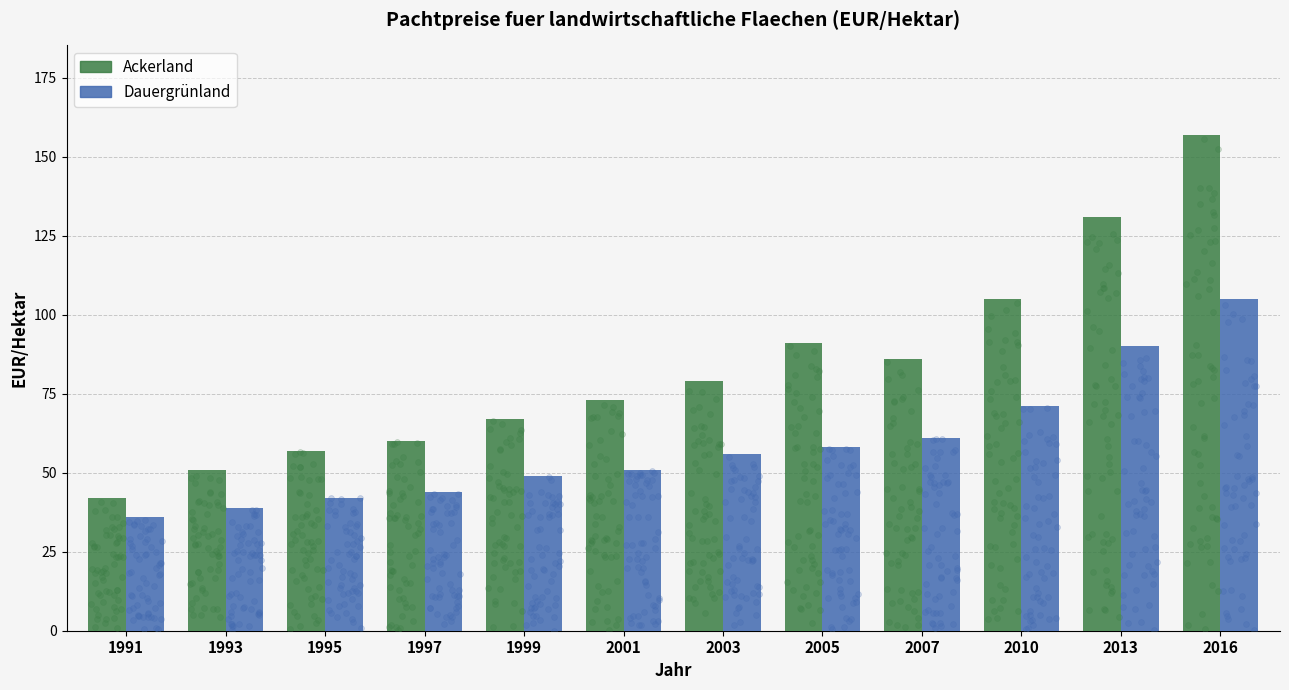

At which category is the sum across all series the highest?

2016